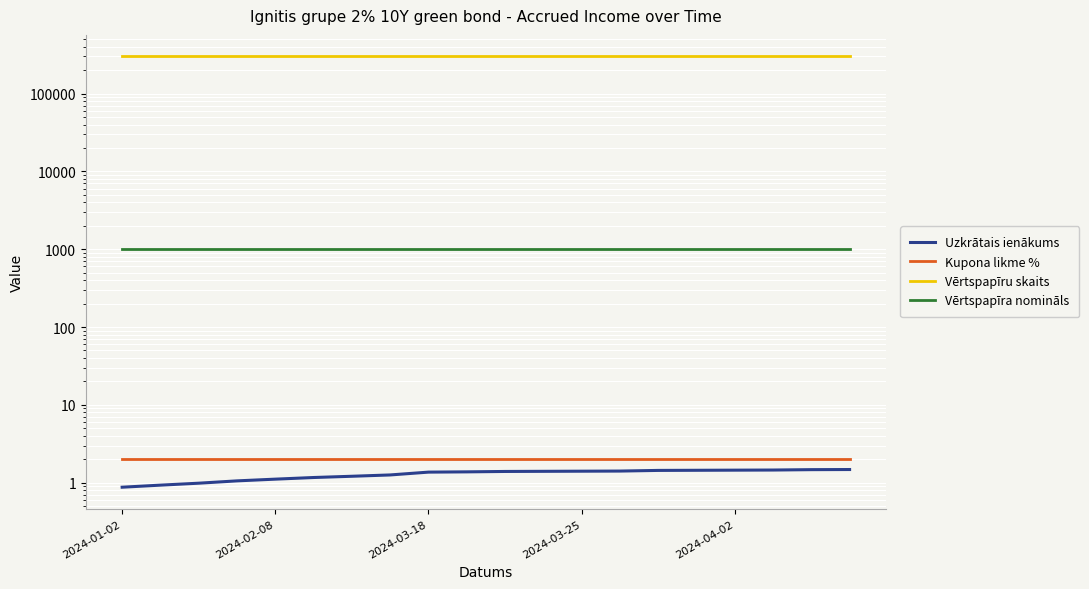

Which series changed the most between 7 and 18?

Uzkrātais ienākums